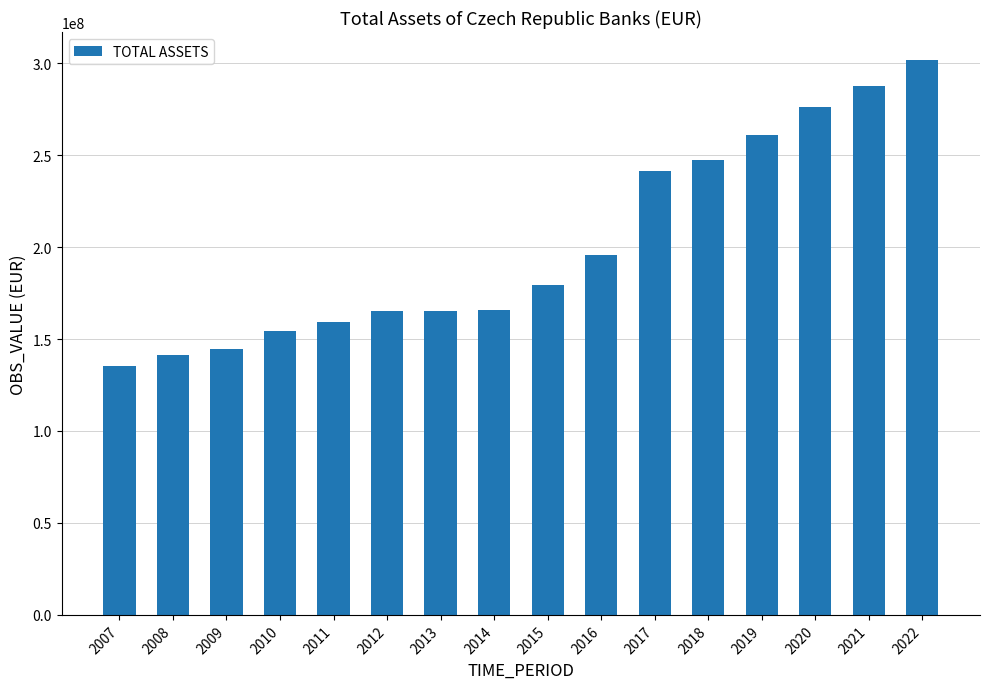

Is it true that the value at 2021 is 287523165?

True